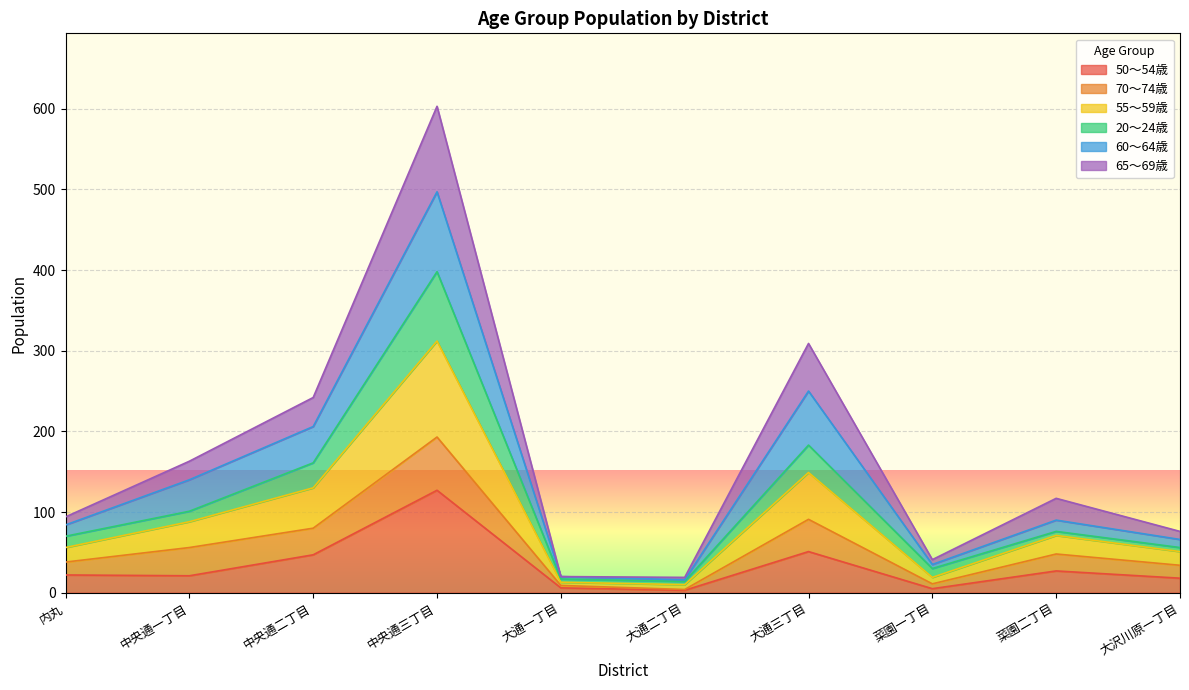

Does the chart display data point markers on the line(s)?

No